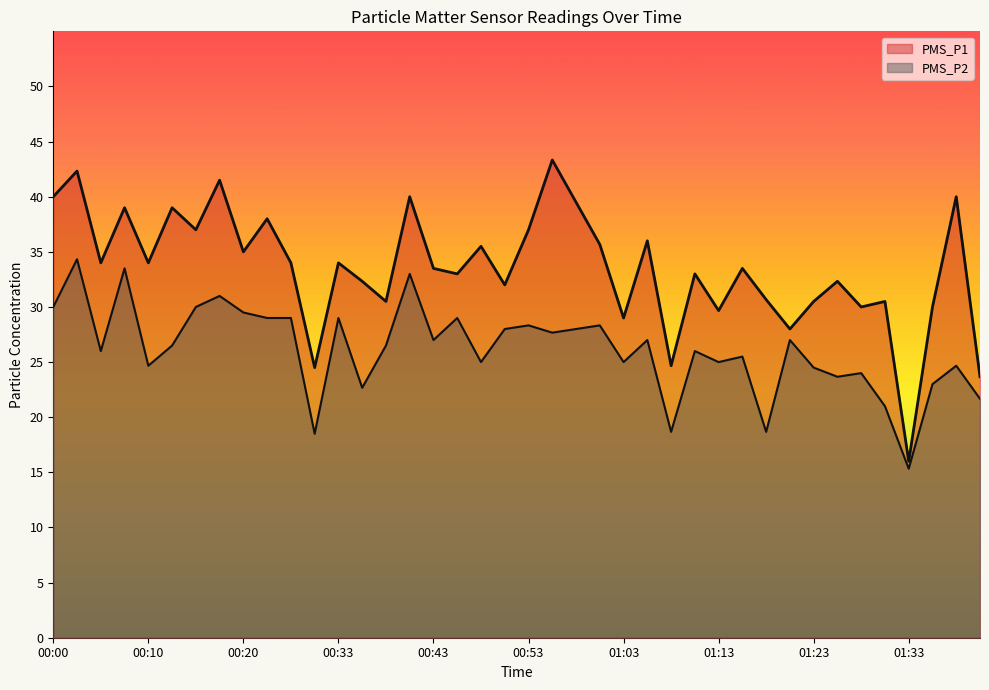

True or false: PMS_P1 has a value of 24.7 at 01:08.

True